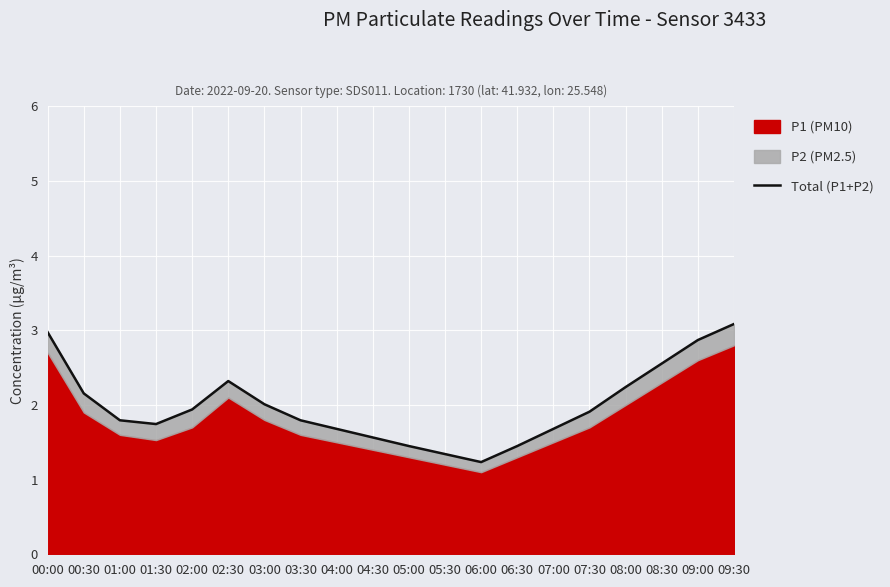

What is the greatest value displayed?

3.1